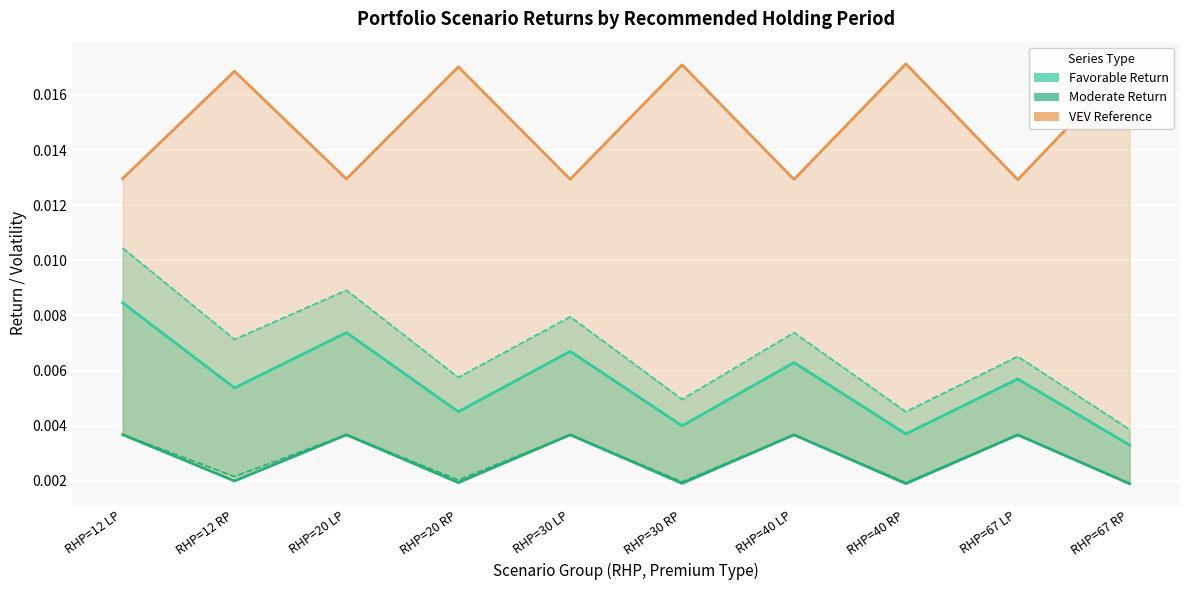

Between RHP=30 RP and RHP=40 RP, which series saw the biggest shift?

Favorable_halfRHP